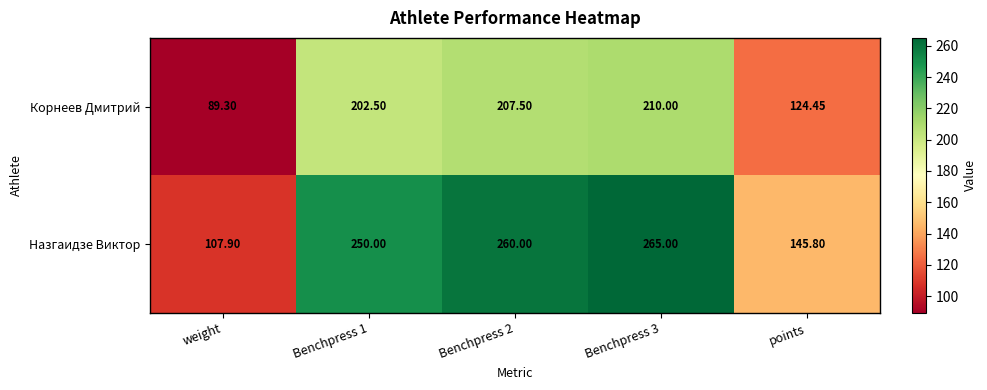

Is the value of Корнеев Дмитрий at Benchpress 1 greater than the value of Назгаидзе Виктор at points?

Yes